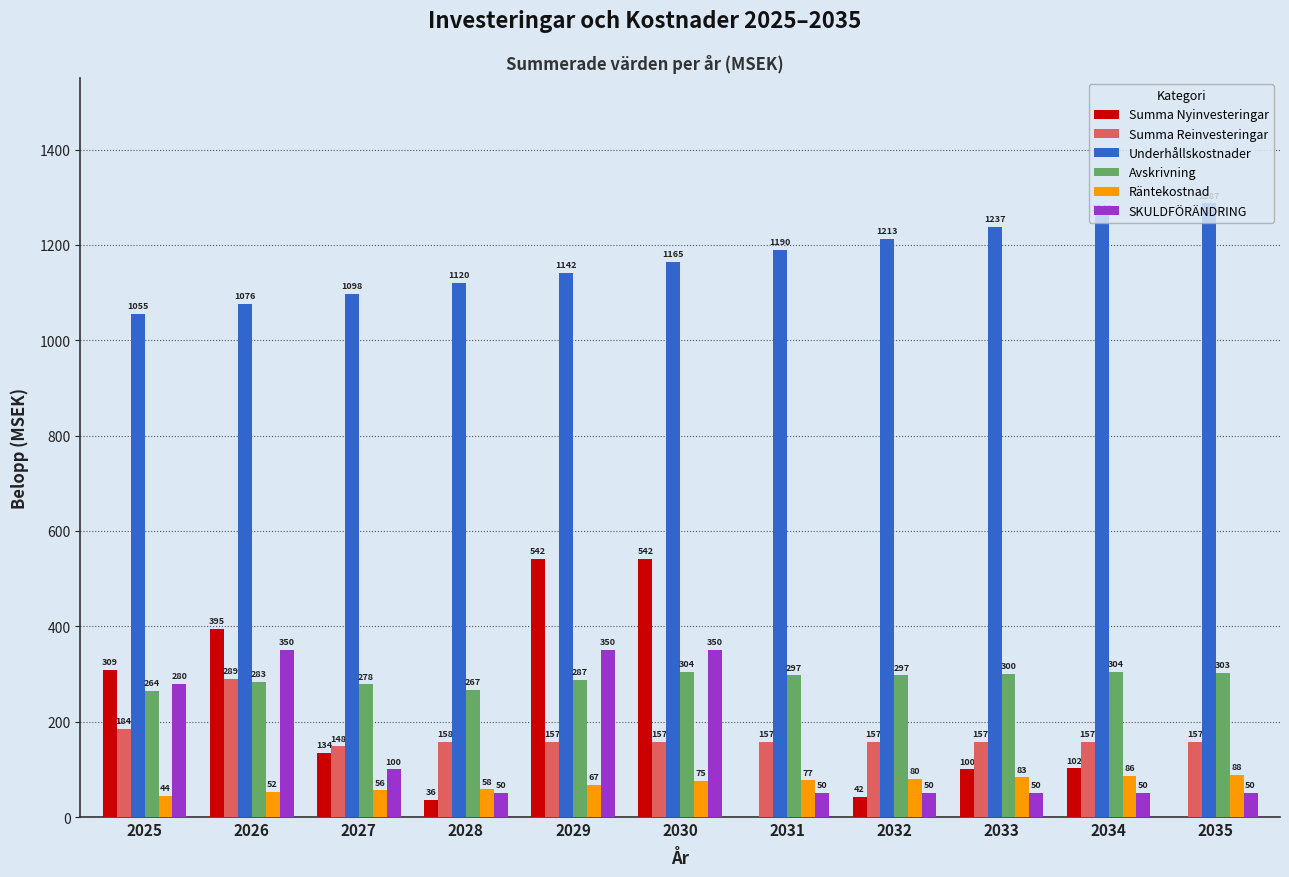

What are all the series names shown in the legend?

Summa Nyinvesteringar, Summa Reinvesteringar, Underhållskostnader, Avskrivning, Räntekostnad, SKULDFÖRÄNDRING